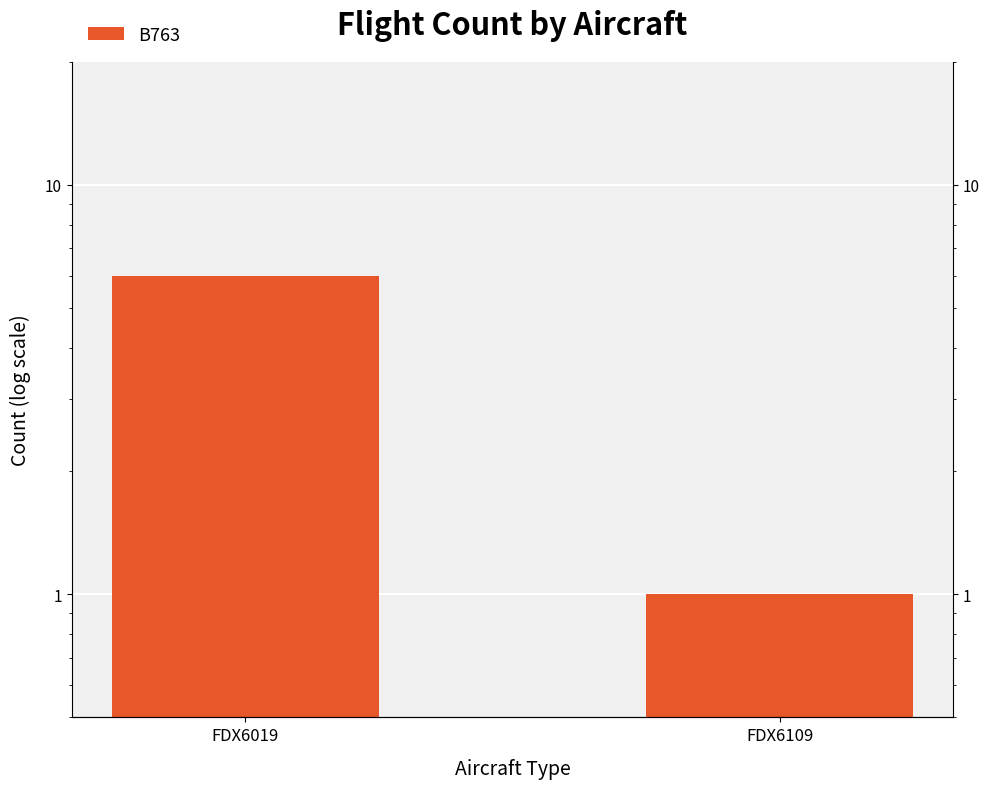

Count the number of categories in the chart.

2